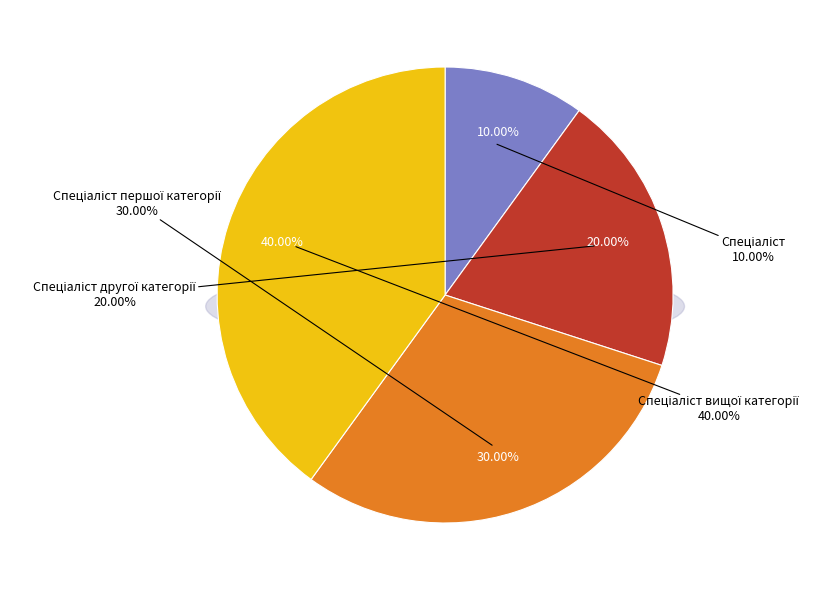

To the nearest percent, what is the average slice percentage?

25%